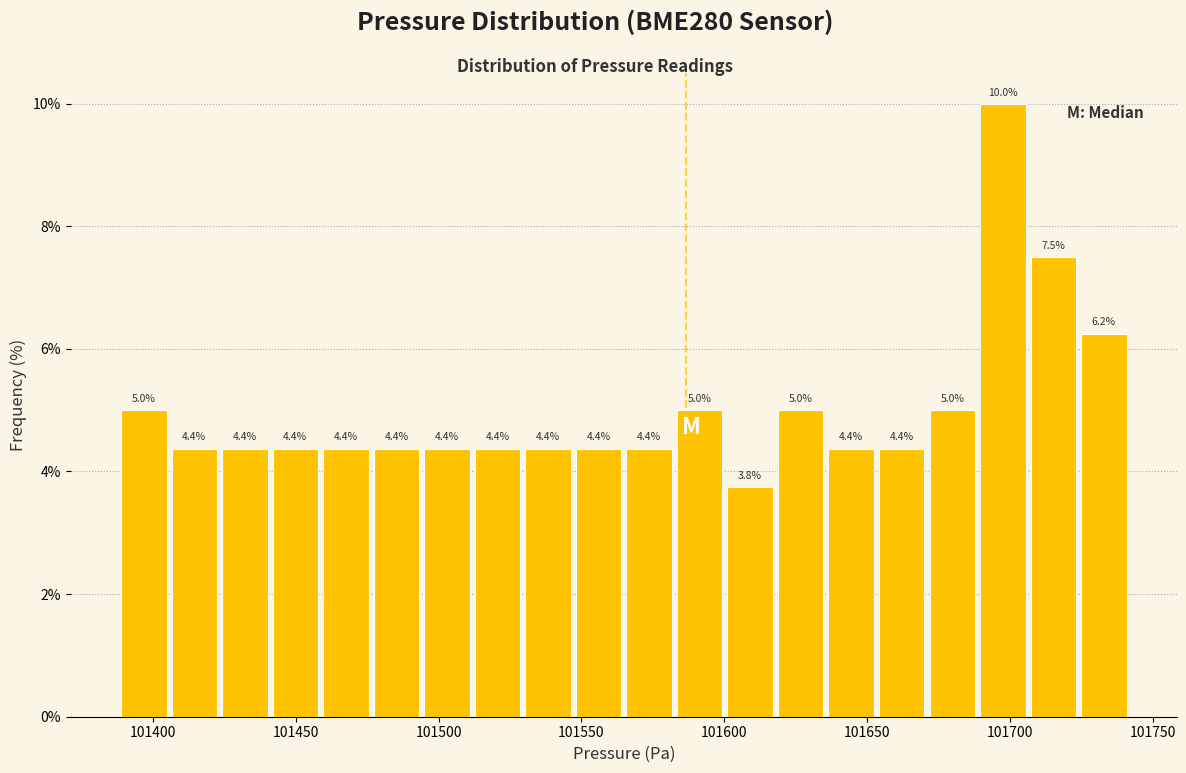

Around what value on the x-axis is the tallest bar? Give the approximate position of its centre, as read against the axis.

101695